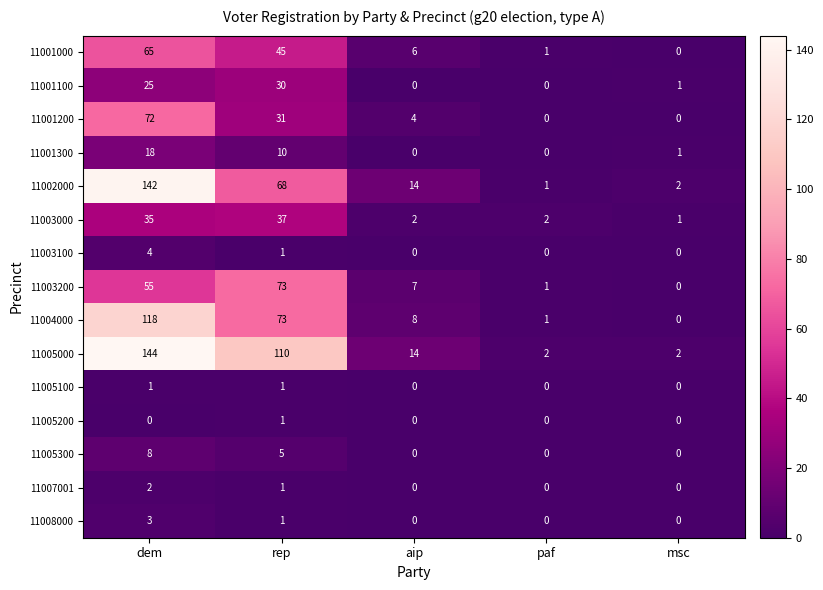

True or false: 11001100 has a value of -20 at paf.

False